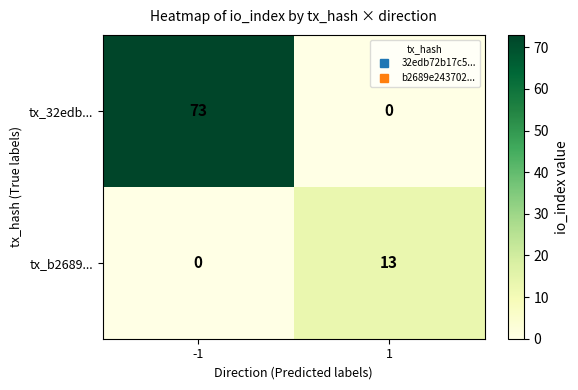

Reading left to right, transcribe all the data shown in this chart.

tx_32edb...: -1=73	1=0
tx_b2689...: -1=0	1=13